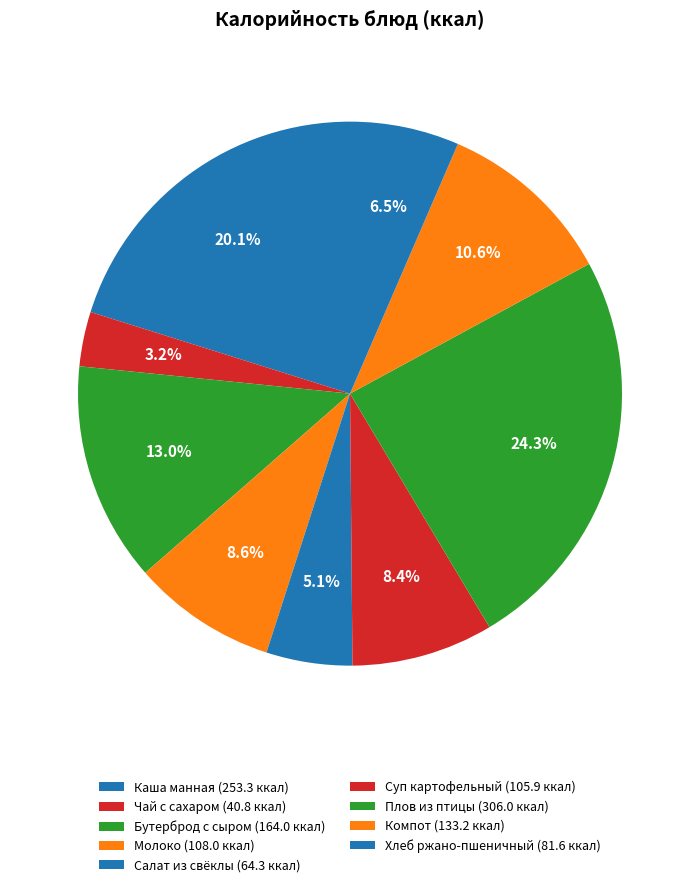

How many slices are in this pie chart?

9